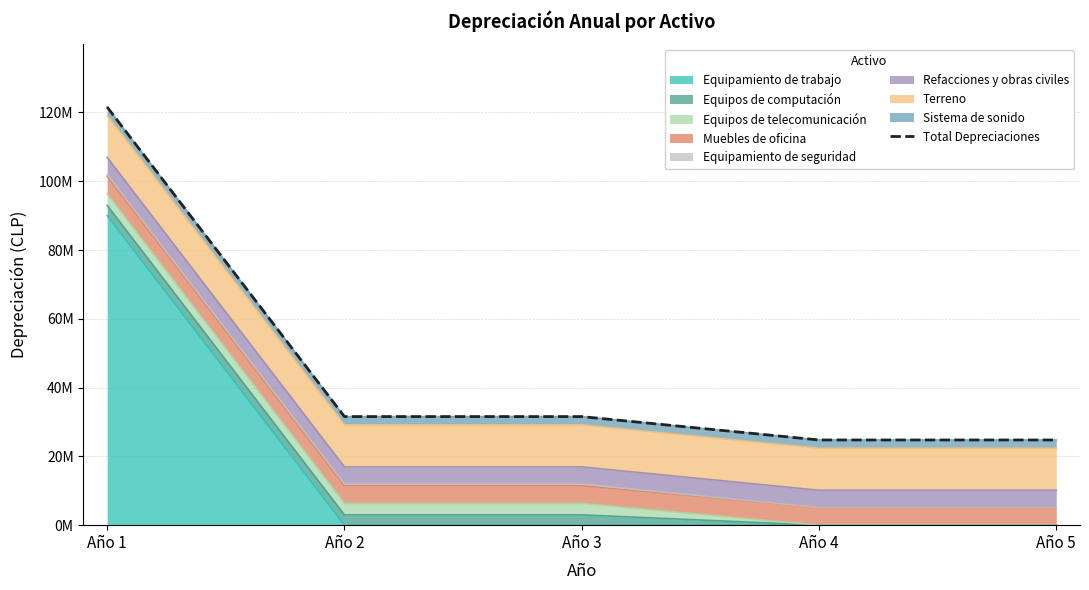

What is the value of the 3rd point from the left?

31572222.2